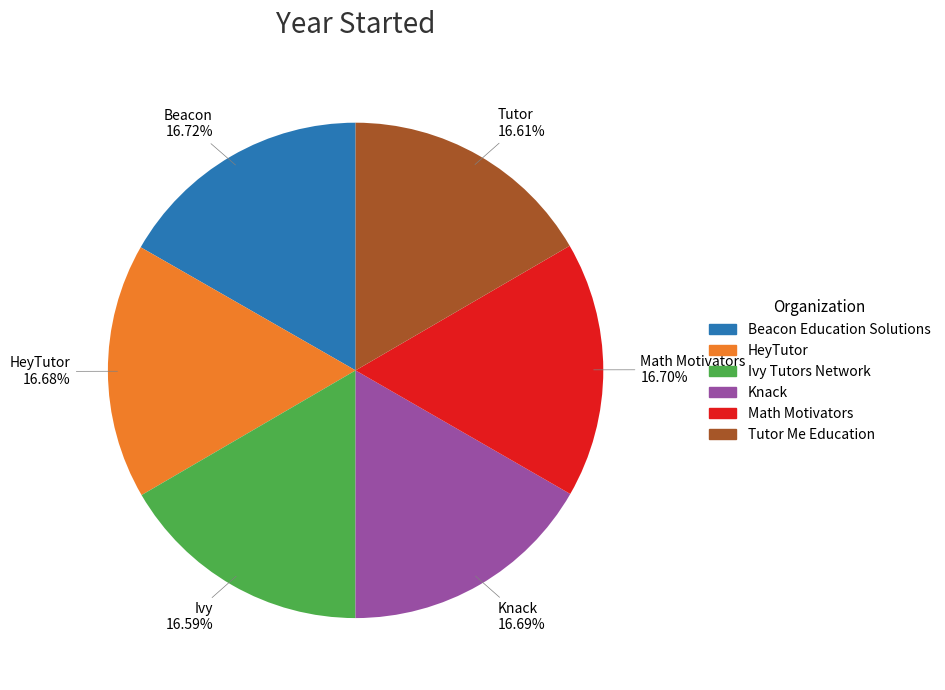

What is the total percentage of HeyTutor and Math Motivators?

33.4%